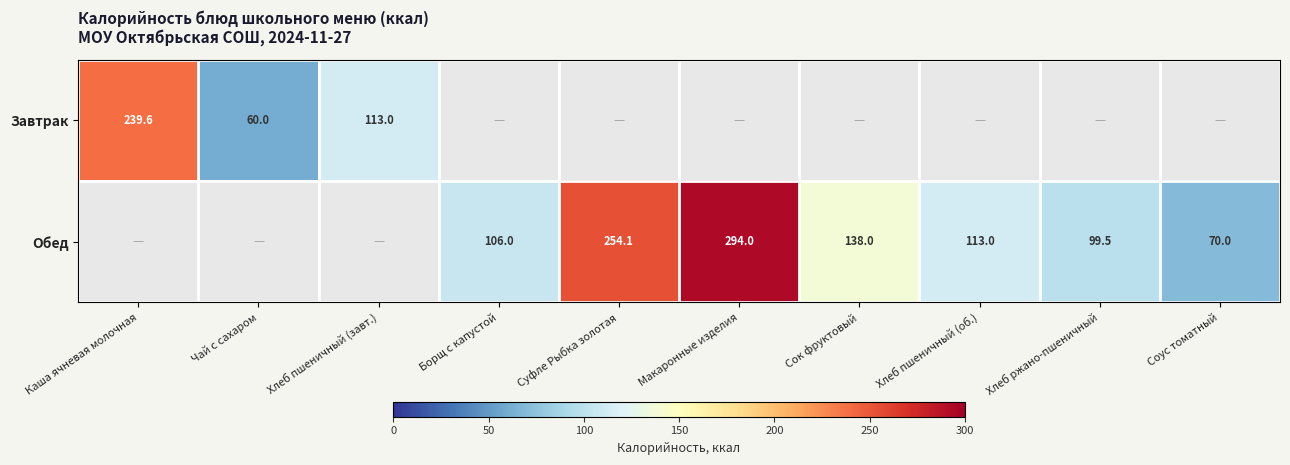

True or false: Завтрак has a value of 60.0 at Чай с сахаром.

True